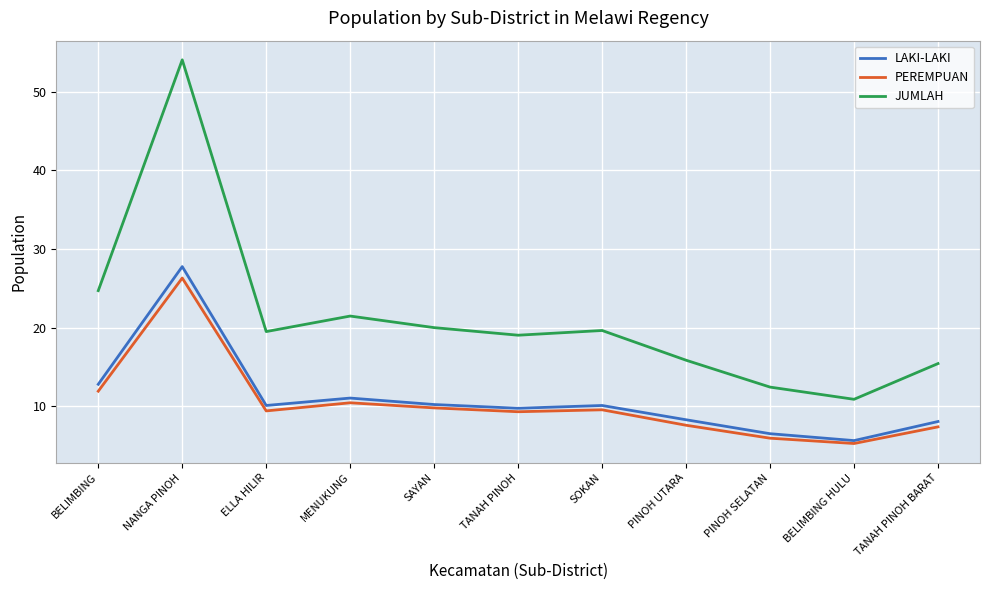

Which label corresponds to the largest value in the chart?

NANGA PINOH